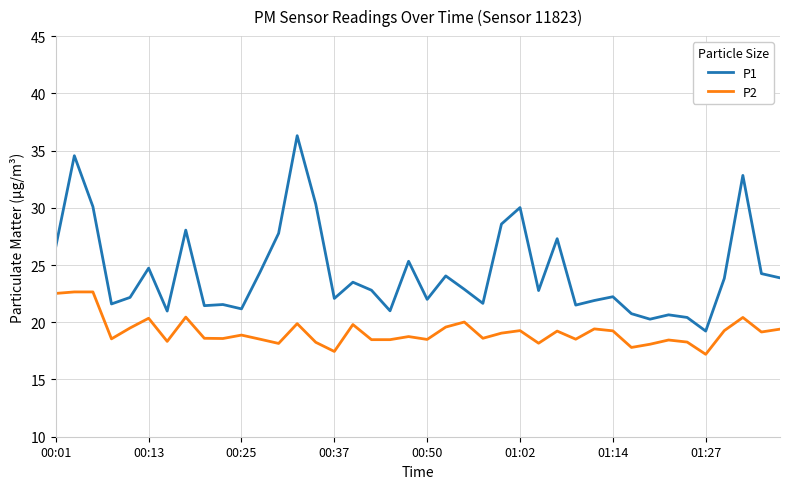

True or false: P1 and P2 intersect in this chart.

False